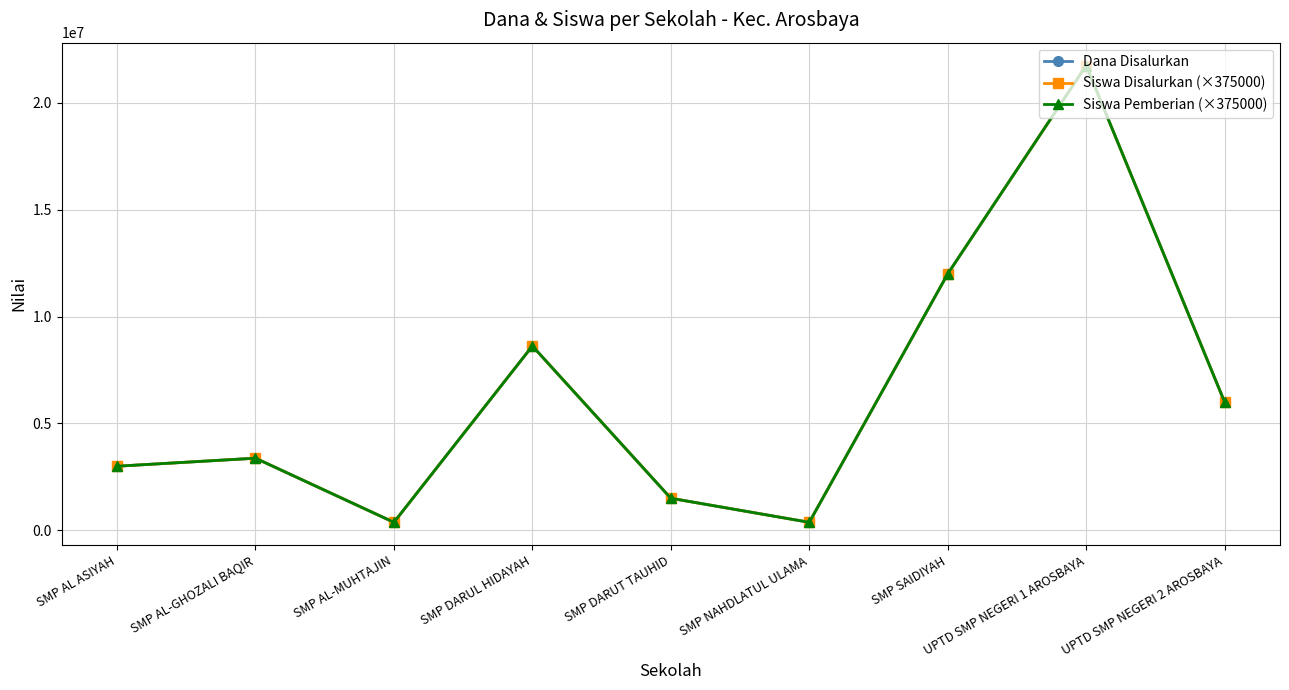

True or false: Siswa Pemberian (×375000) has more than 2 points higher than both neighbors.

True